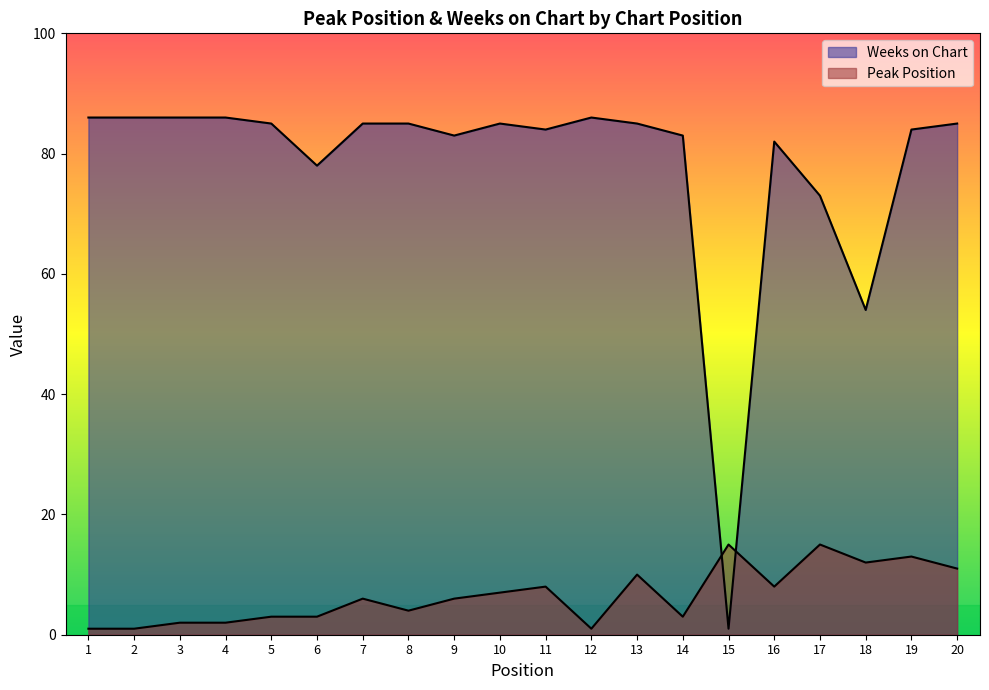

True or false: Weeks on Chart and Peak Position intersect in this chart.

True